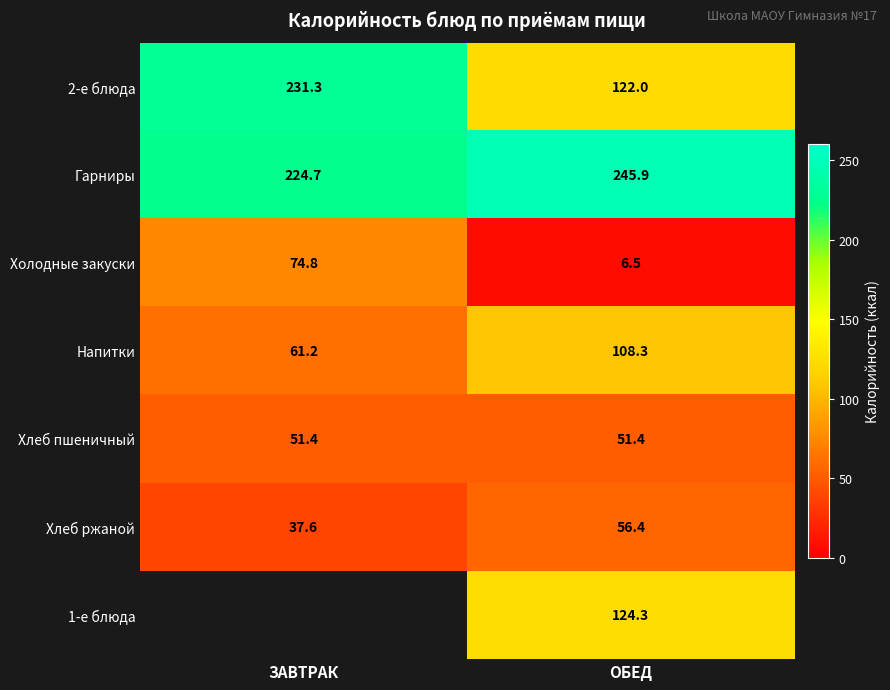

Count the number of categories in the chart.

2